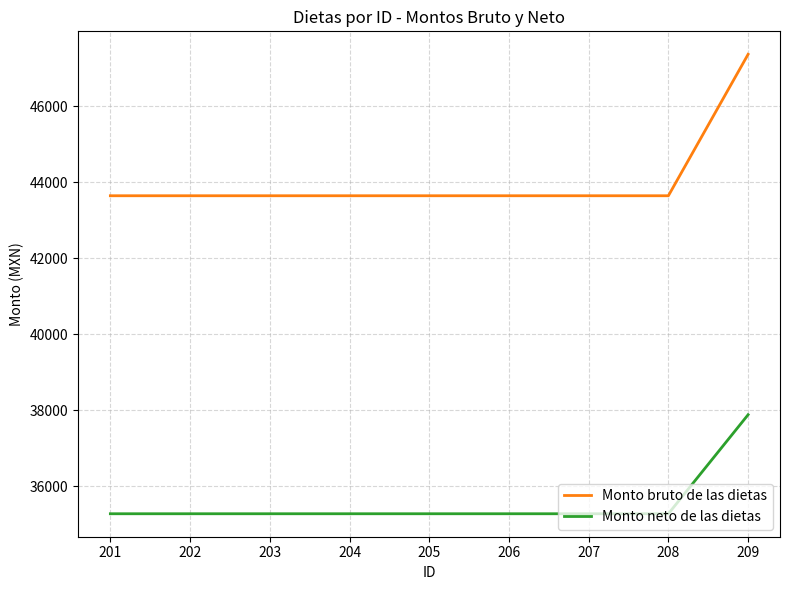

How many lines are shown in the chart?

2